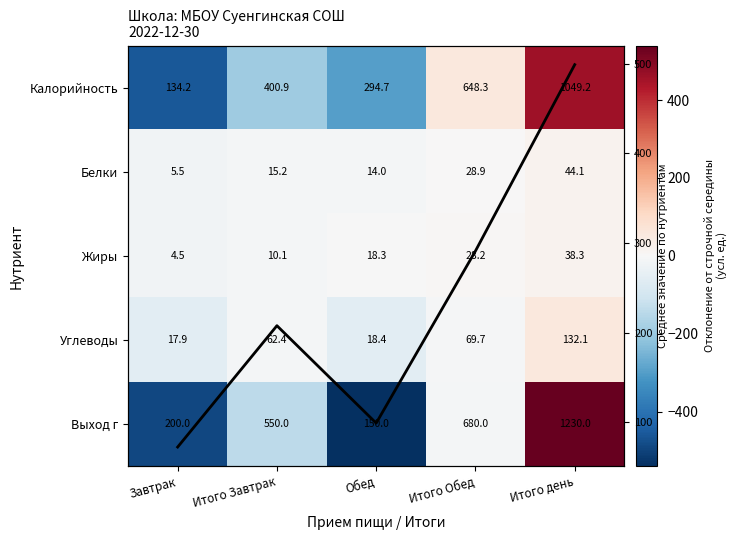

Which category has the highest value across all series?

Итого день